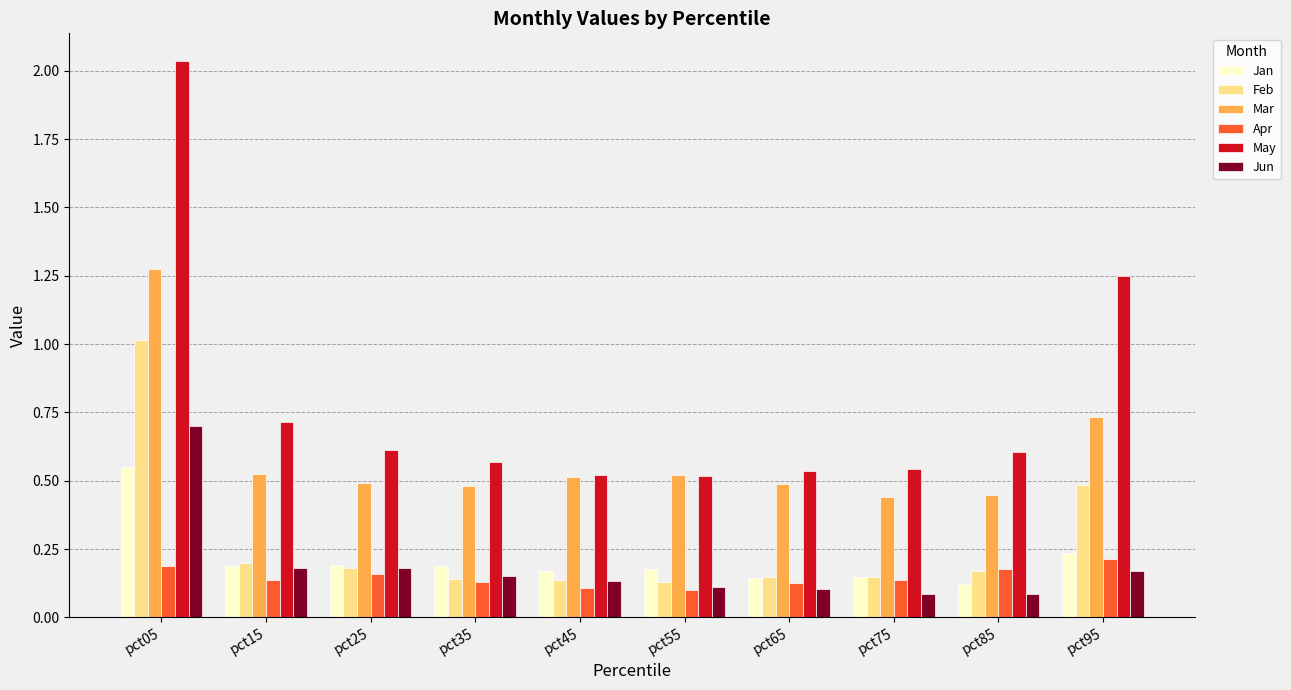

Is it true that Jan equals 0.2 at pct25?

True